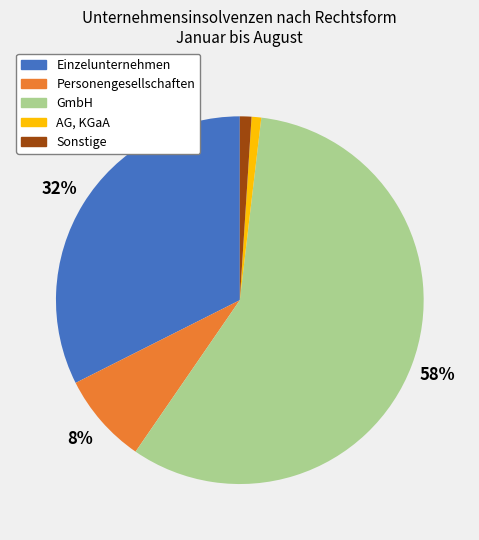

To the nearest percent, what is the average slice percentage?

20%